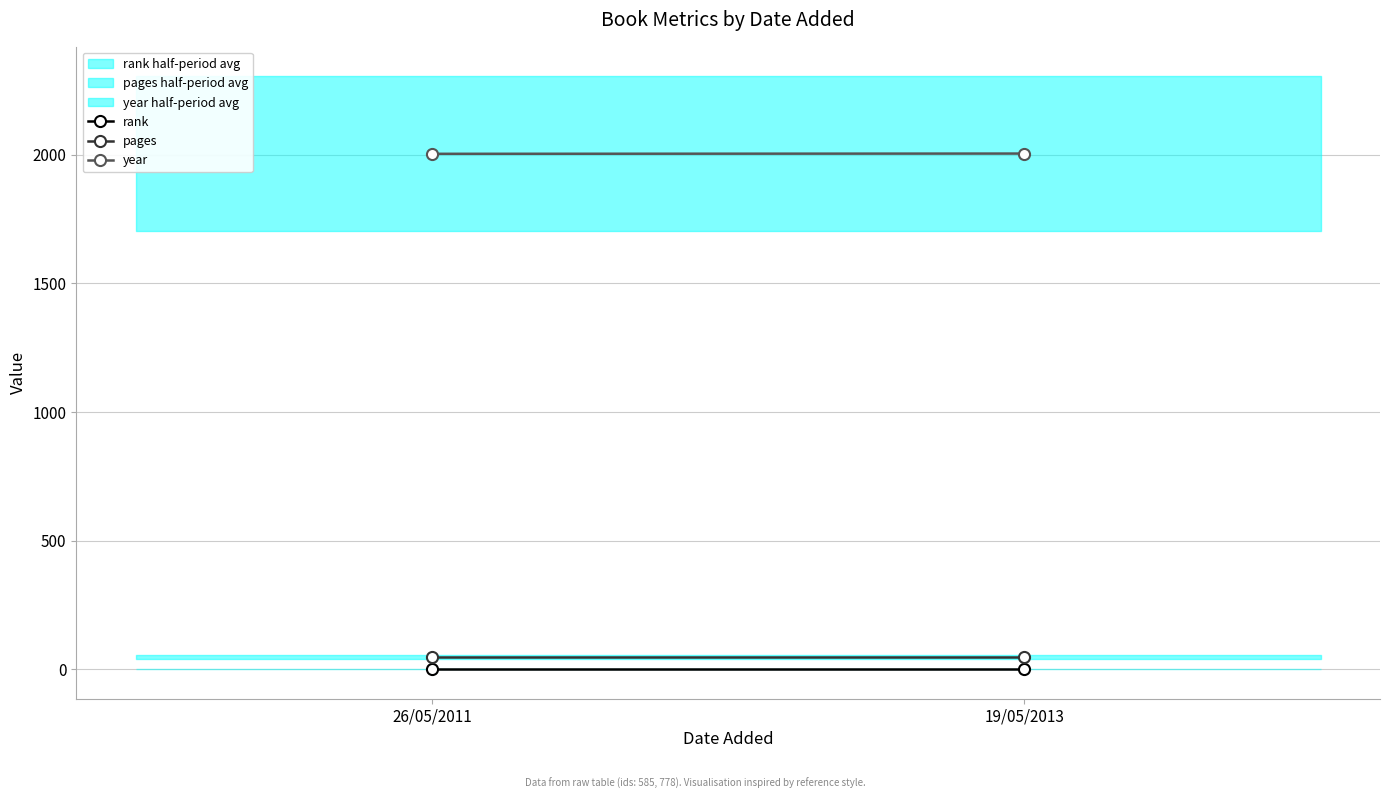

Reading left to right, list all the values displayed in this chart.

rank: 1	1
pages: 48	48
year: 2004	2005